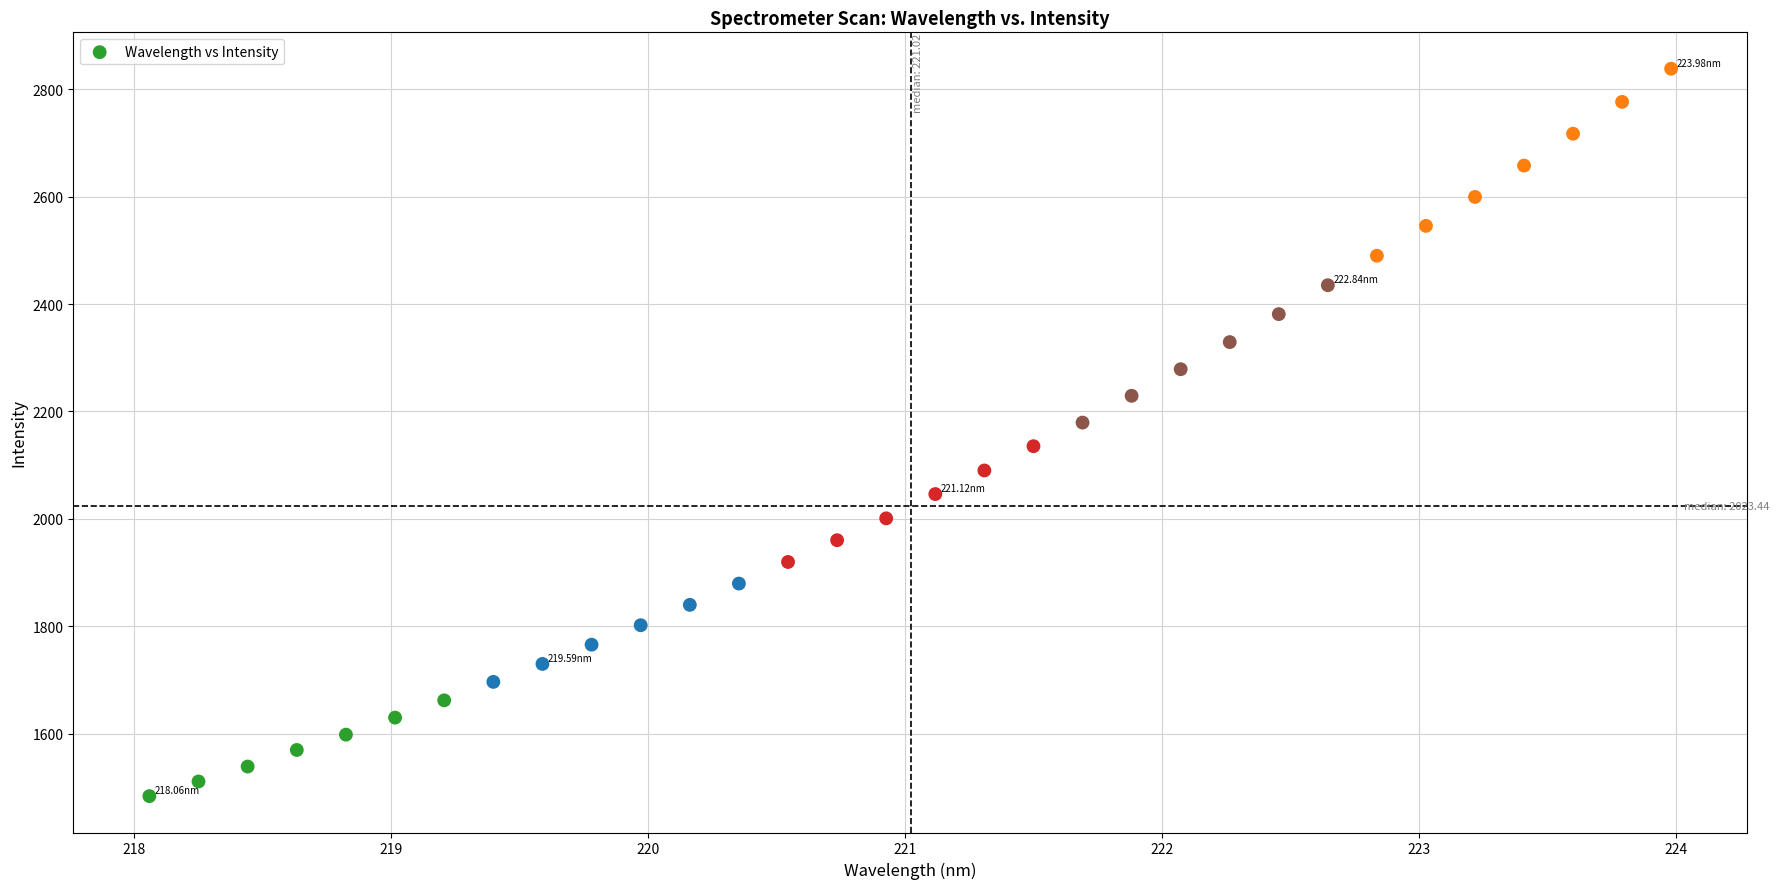

What is the range of X values (max minus min)?

5.9